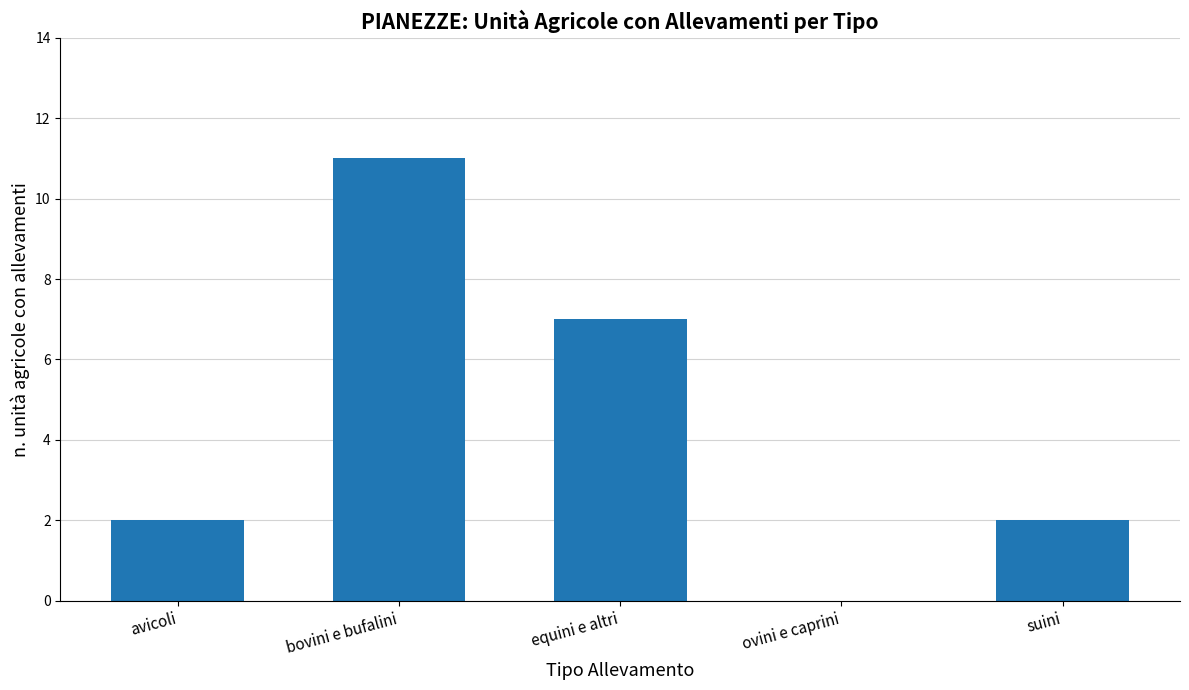

What is the sum of all values?

22